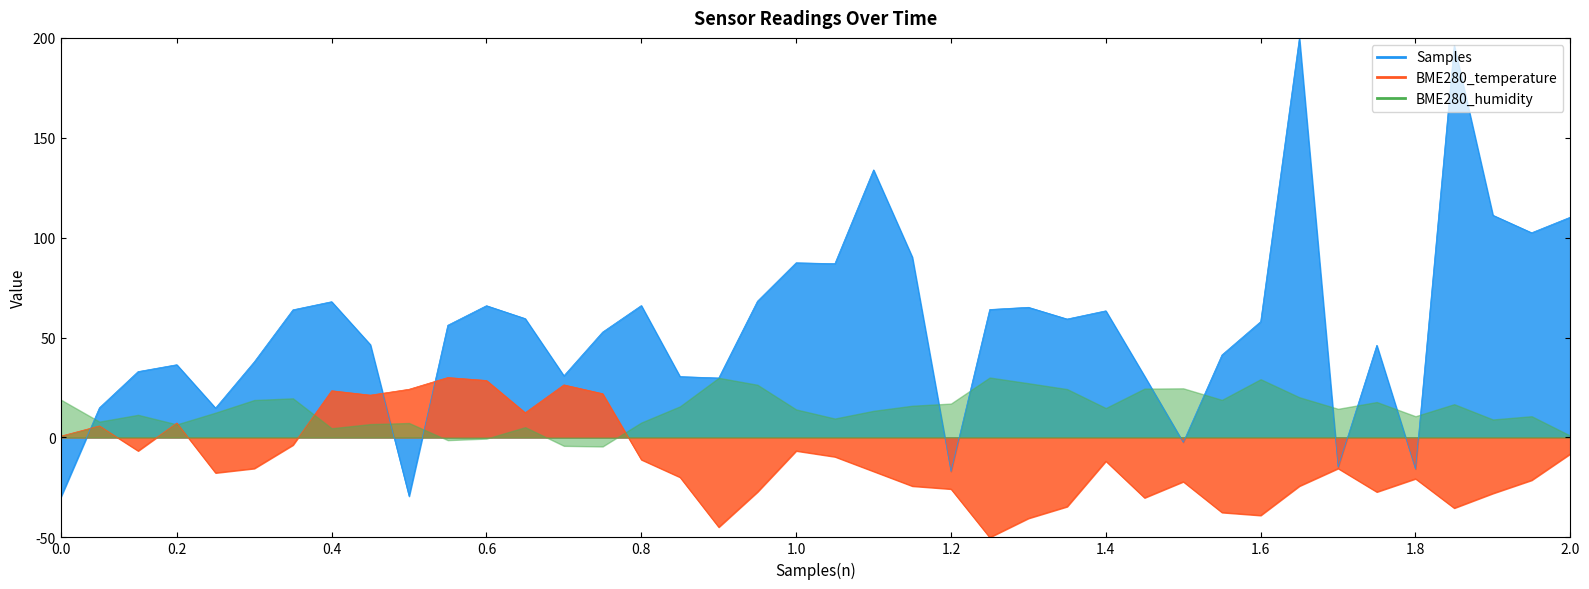

How many interior local peaks does the BME280_temperature series have?

10